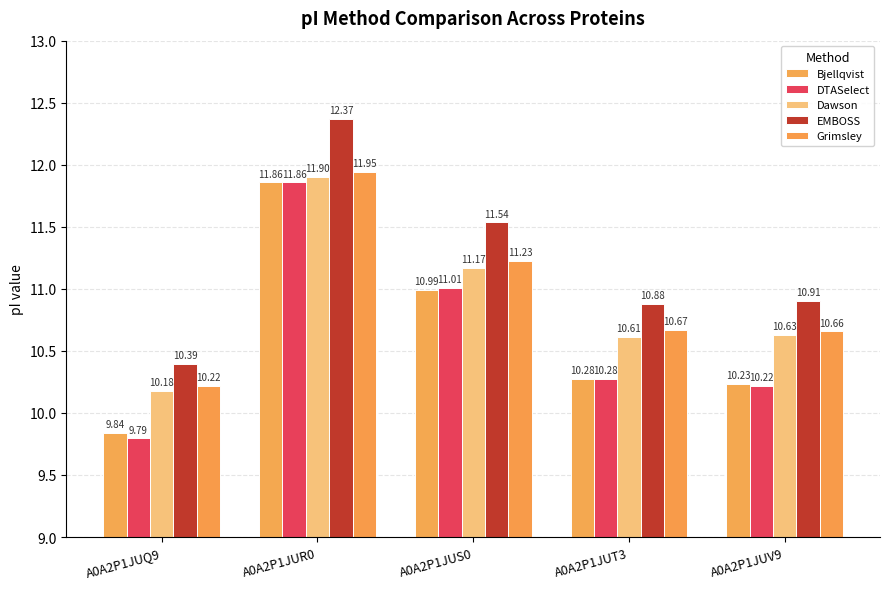

What is the minimum value for Dawson?

10.2